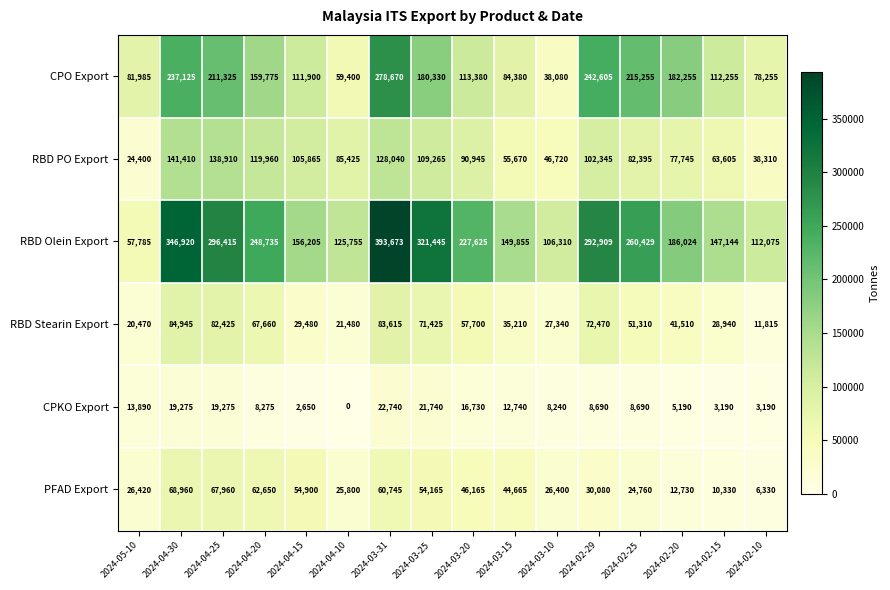

At which label is PFAD Export closest to 37645?

2024-03-15